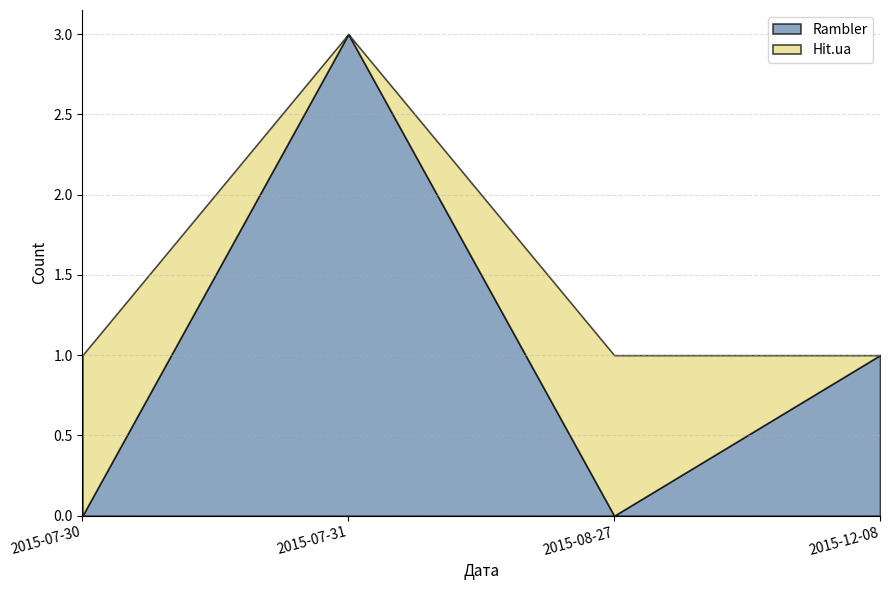

What is the difference between the second highest and second lowest values in the Rambler series?

1